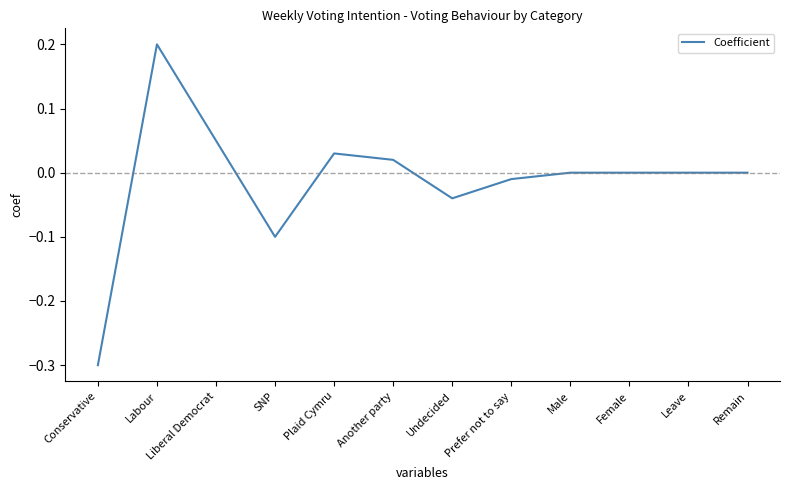

Is it true that the value at Plaid Cymru is 0.0?

True